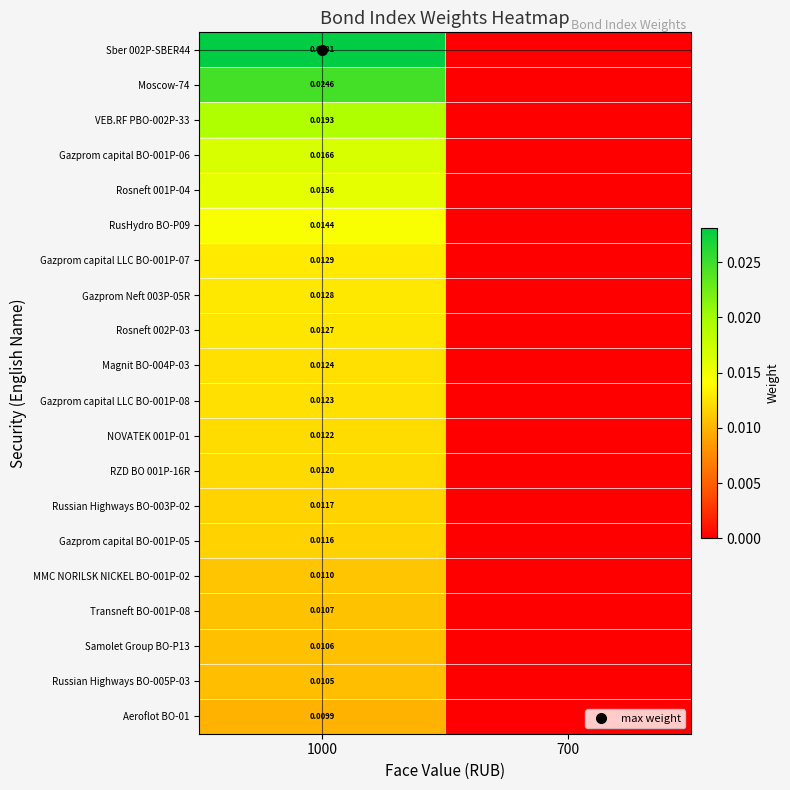

List the labels in order of Rosneft 002P-03 value, largest first.

1000, 700